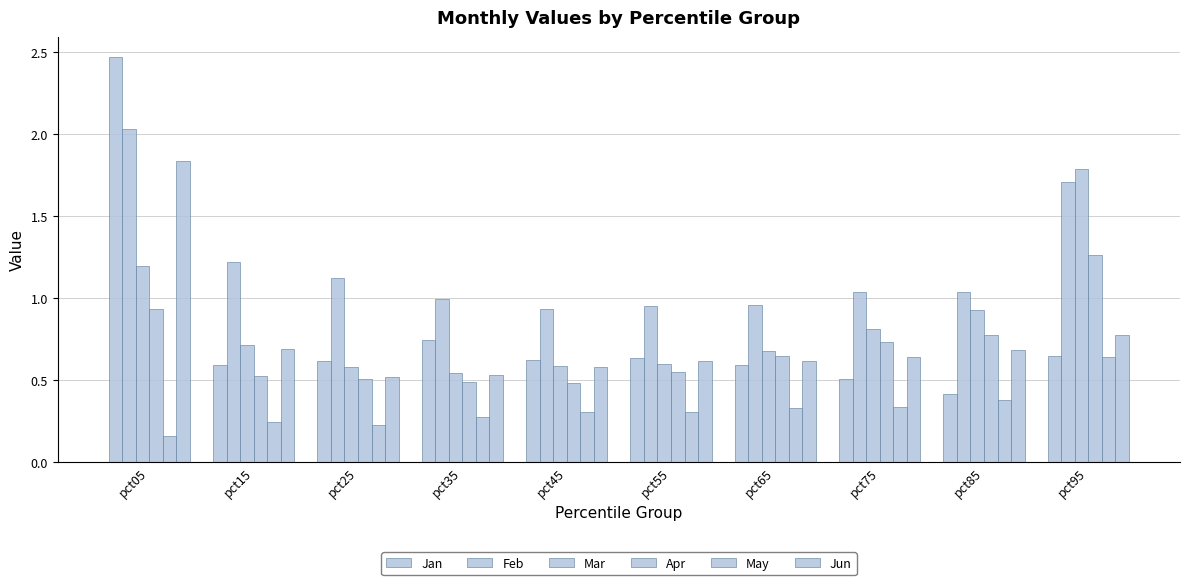

What is the difference between the maximum and minimum values in the Jun series?

1.3